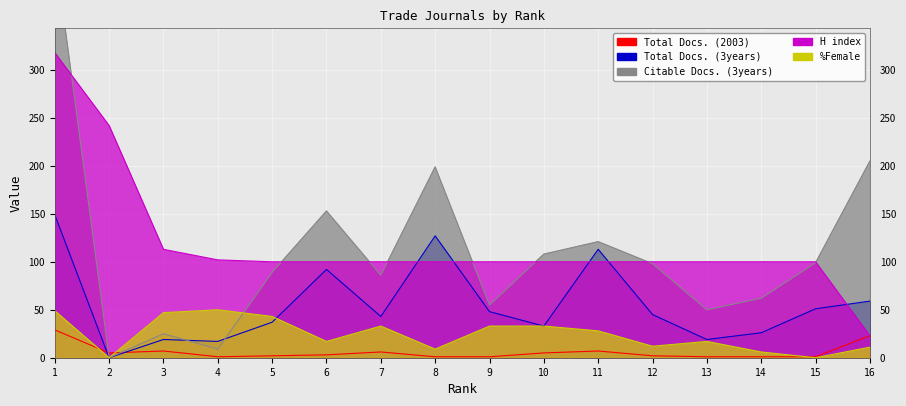

What is the sum of the Total Docs. (3years) values at 9 and 10?

81